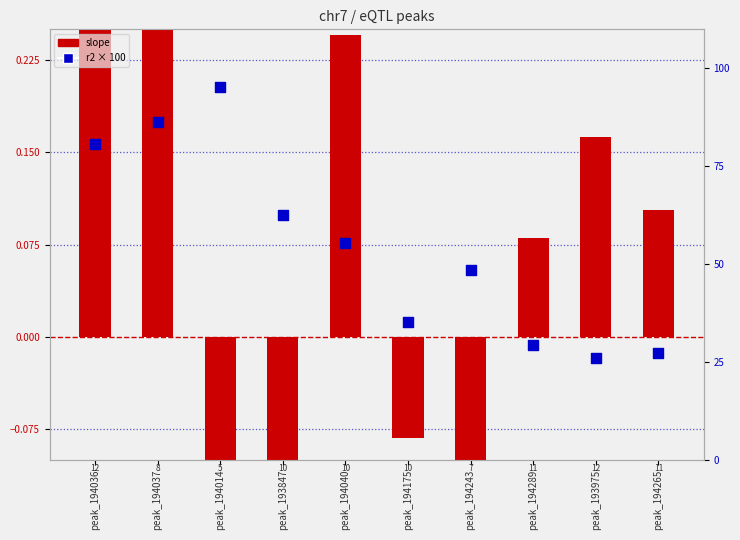

What is the total value across all series at peak_194265?

27.4